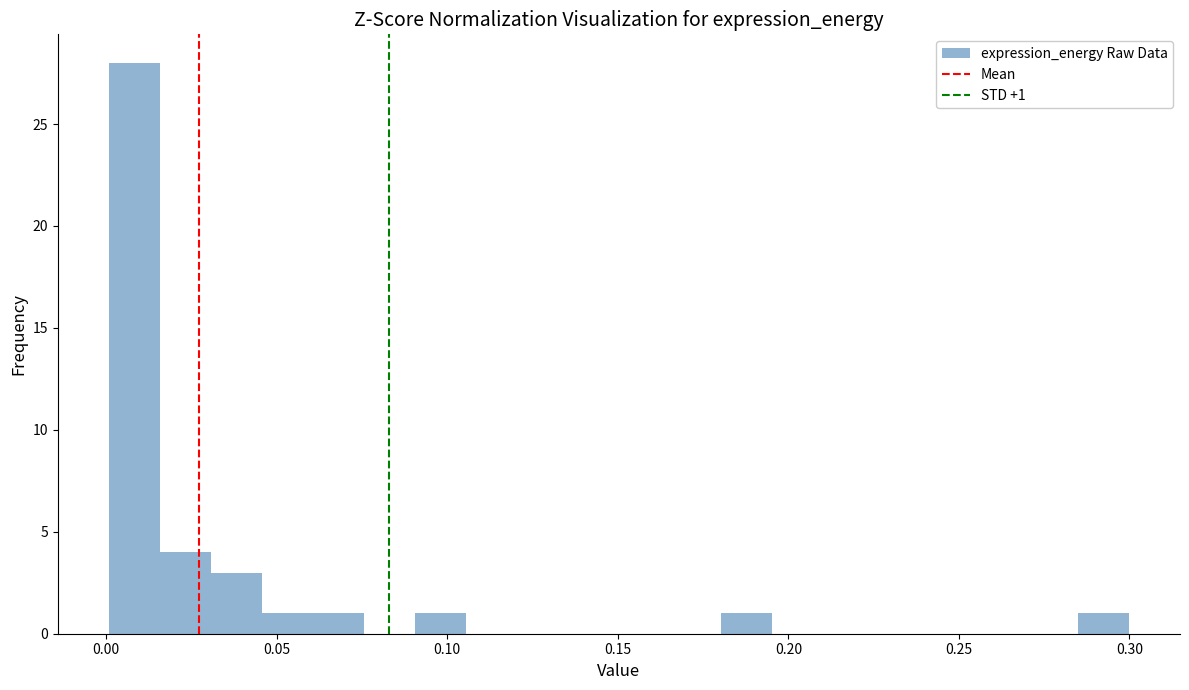

Around what value on the x-axis is the tallest bar? Give the approximate position of its centre, as read against the axis.

0.010